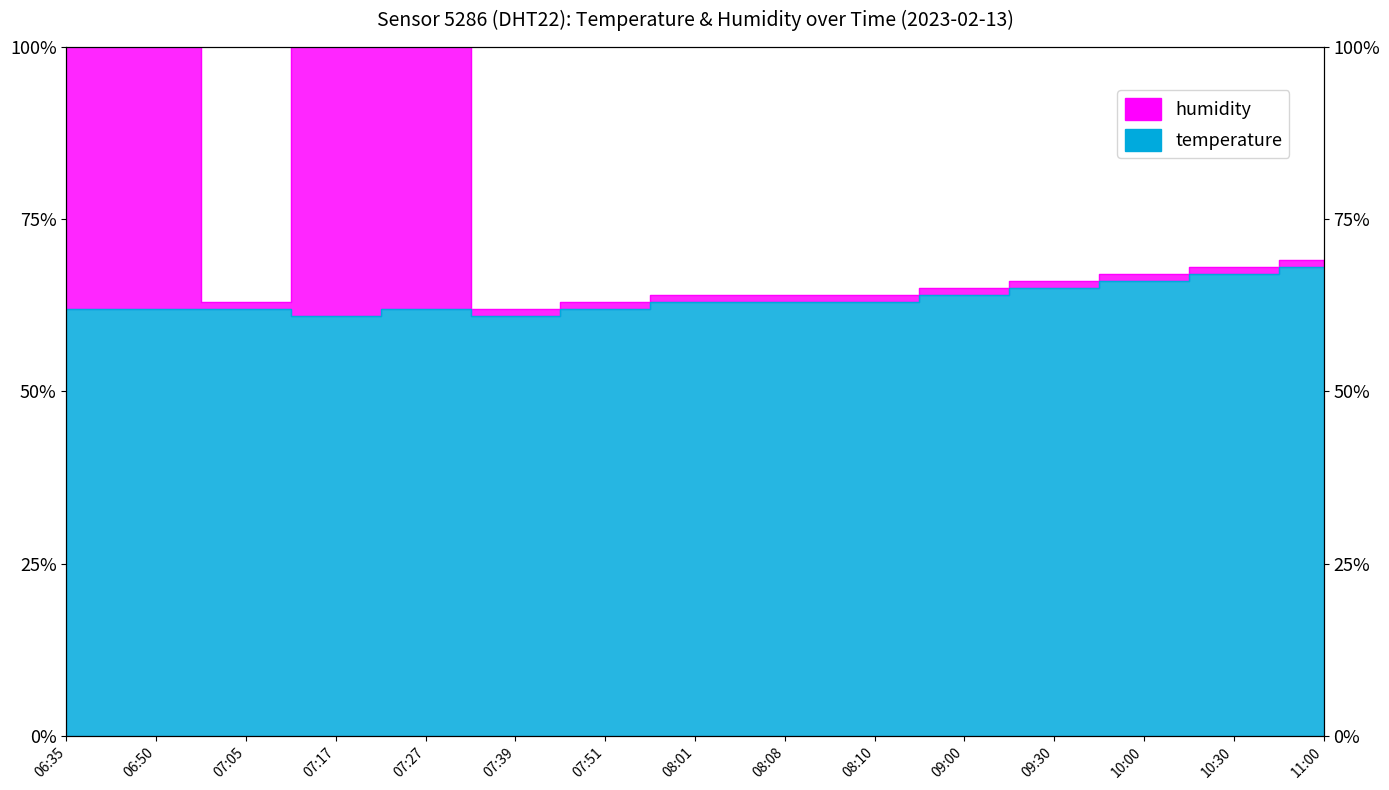

Is it true that humidity equals 64.0 at 08:08?

True